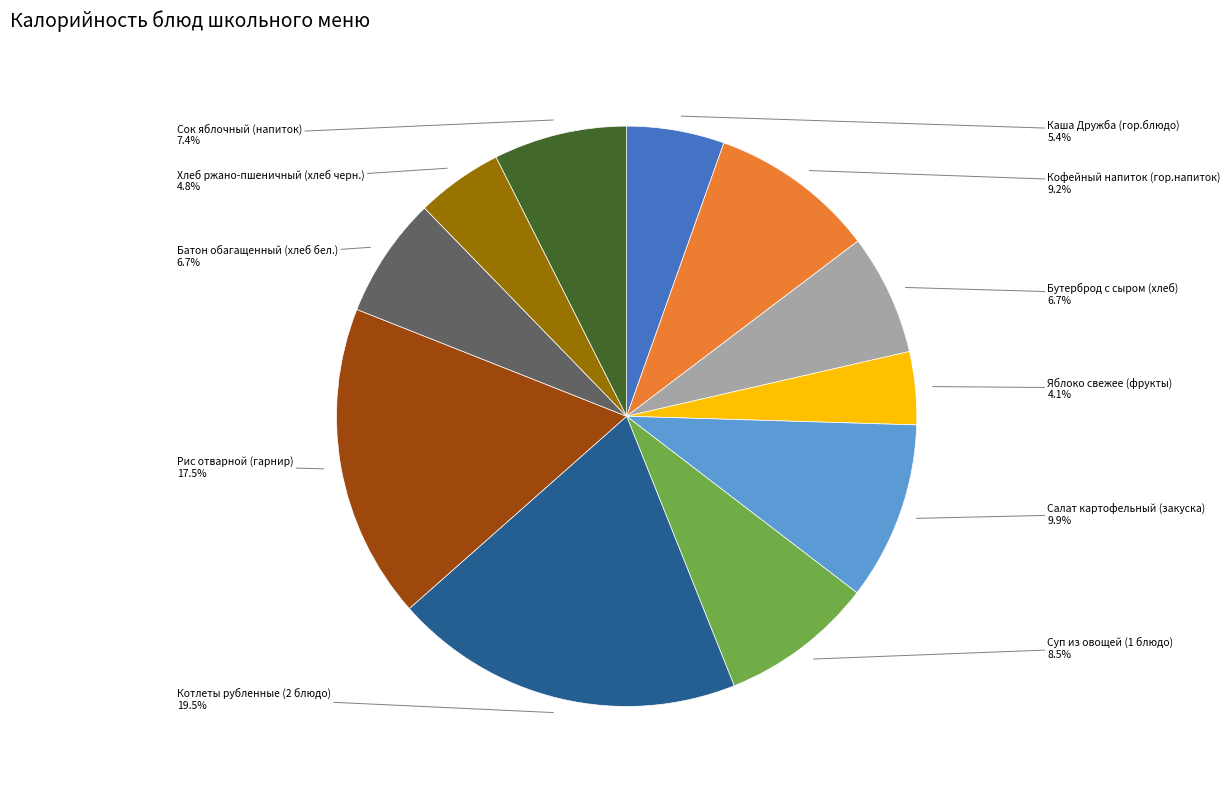

To the nearest percent, what is the difference between the largest and smallest slice percentages?

15%